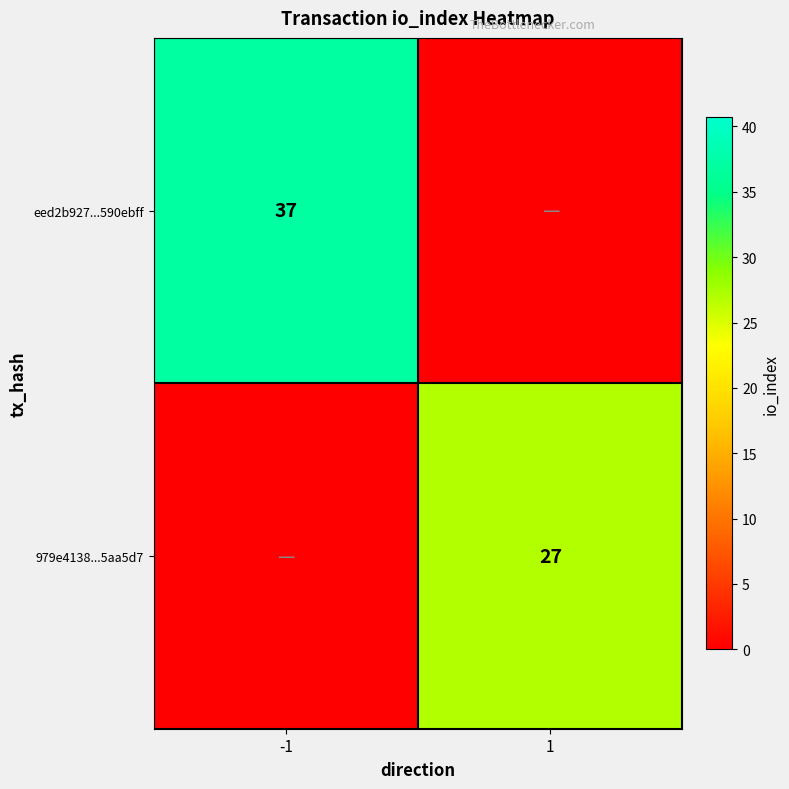

Is it true that eed2b927...590ebff equals 20 at -1?

False